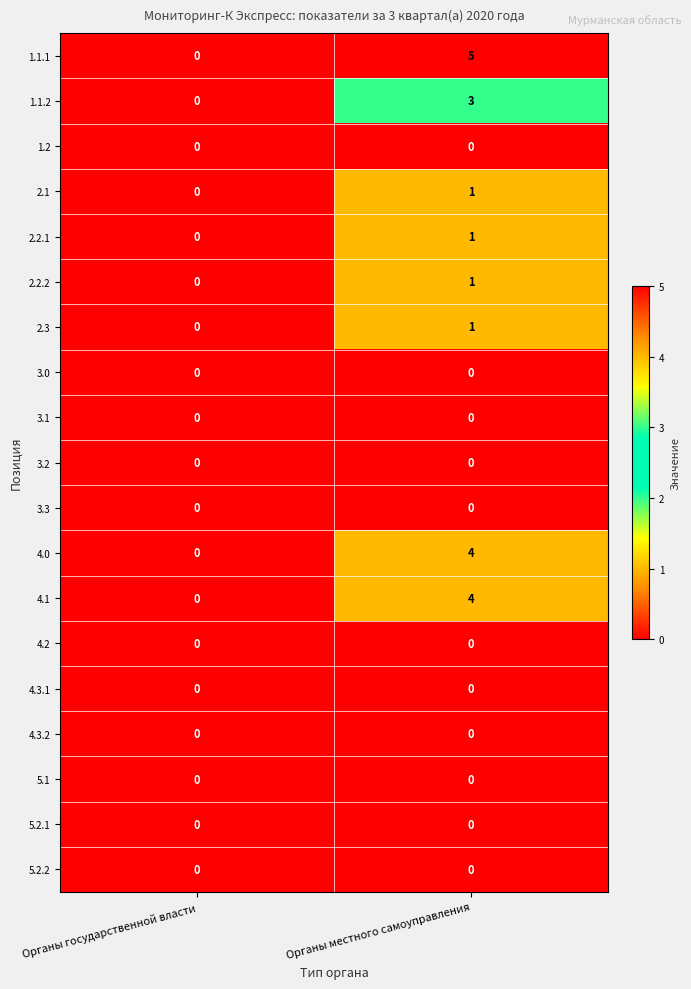

Which series has the widest spread of values?

1.1.1